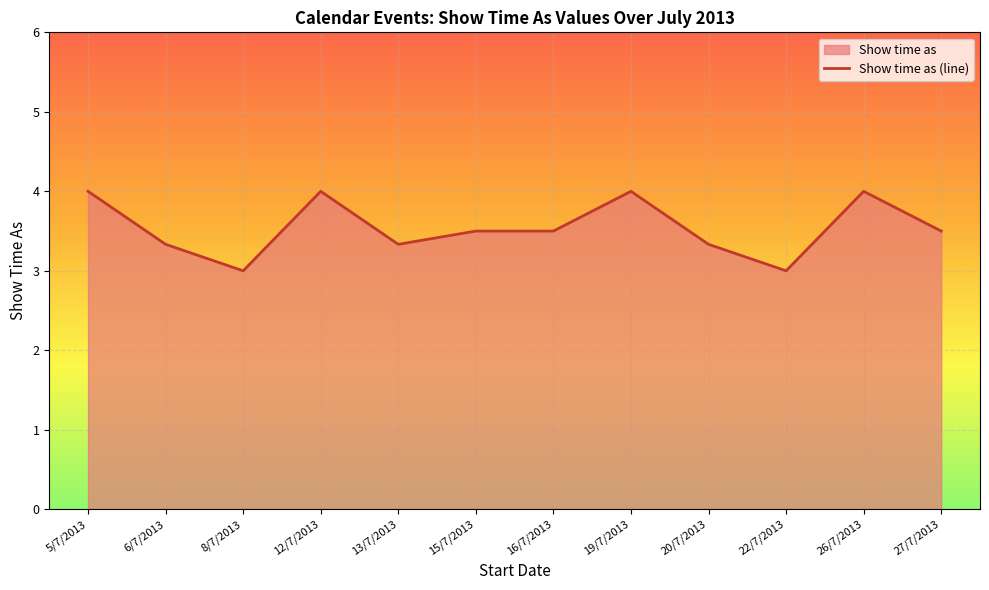

How many series are shown in this chart?

1